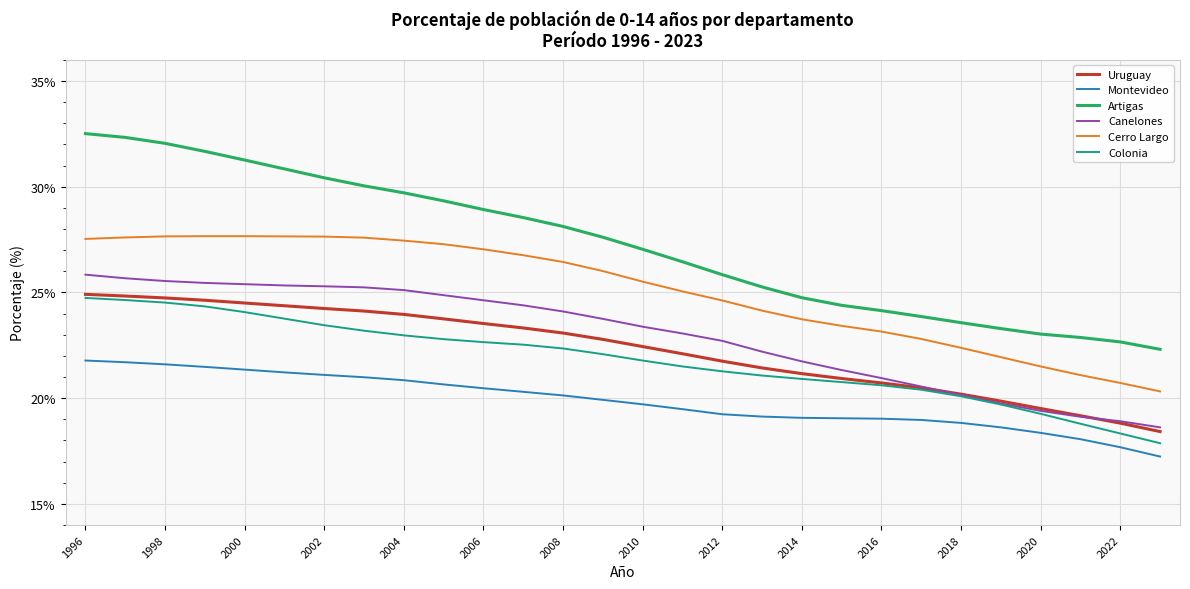

Which series has the largest total across all categories?

Artigas